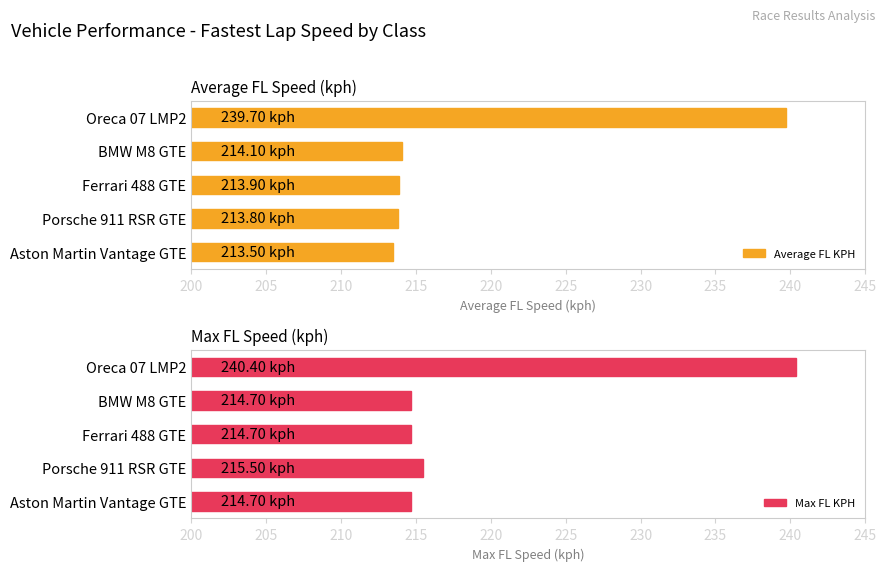

The value of Max FL_KPH at Ferrari 488 GTE is 147.5. True or false?

False